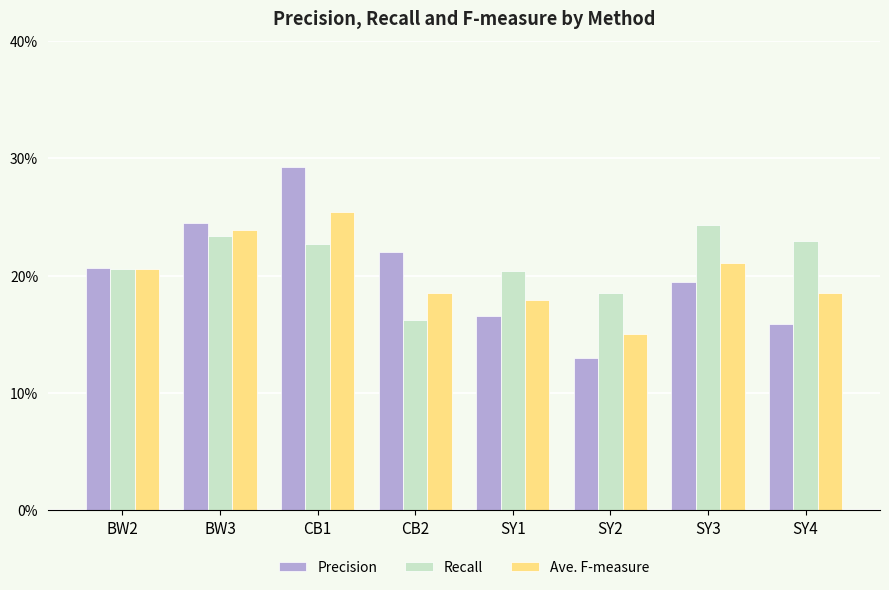

At which label is Precision closest to 0?

SY2